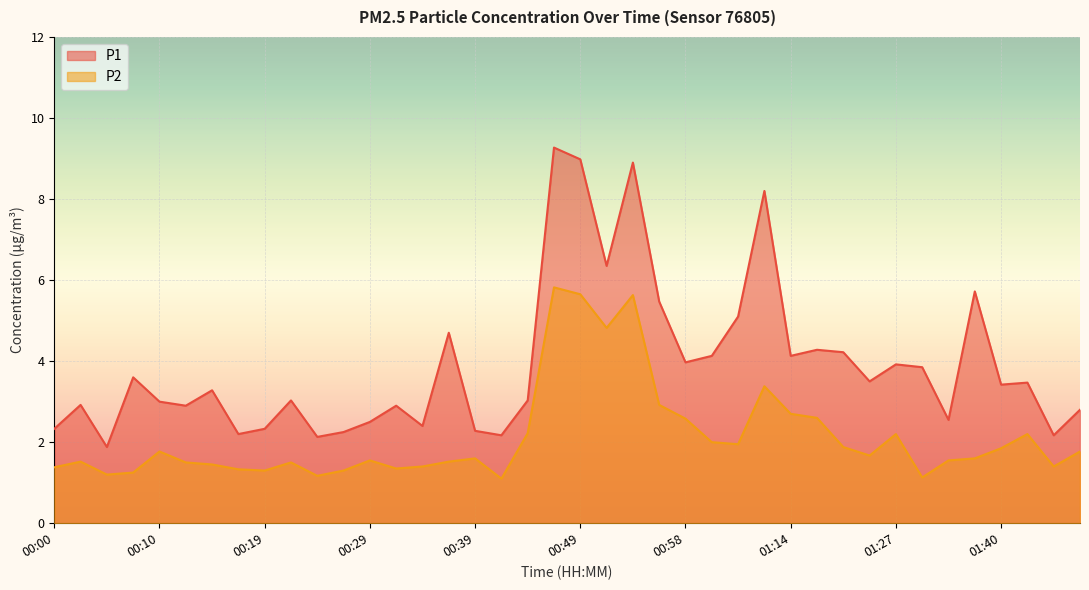

Reading left to right, extract all data points from this chart.

P1: 00:00=2.3	00:02=2.9	00:05=1.9	00:07=3.6	00:10=3.0	00:12=2.9	00:14=3.3	00:17=2.2	00:19=2.3	00:22=3.0	00:24=2.1	00:27=2.2	00:29=2.5	00:31=2.9	00:34=2.4	00:36=4.7	00:39=2.3	00:41=2.2	00:44=3.0	00:46=9.3	00:49=9.0	00:51=6.3	00:53=8.9	00:56=5.5	00:58=4.0	01:01=4.1	01:03=5.1	01:11=8.2	01:14=4.1	01:17=4.3	01:22=4.2	01:25=3.5	01:27=3.9	01:29=3.9	01:32=2.5	01:37=5.7	01:40=3.4	01:43=3.5	01:45=2.2	01:47=2.8
P2: 00:00=1.4	00:02=1.5	00:05=1.2	00:07=1.2	00:10=1.8	00:12=1.5	00:14=1.4	00:17=1.3	00:19=1.3	00:22=1.5	00:24=1.2	00:27=1.3	00:29=1.6	00:31=1.4	00:34=1.4	00:36=1.5	00:39=1.6	00:41=1.1	00:44=2.2	00:46=5.8	00:49=5.7	00:51=4.8	00:53=5.6	00:56=2.9	00:58=2.6	01:01=2.0	01:03=1.9	01:11=3.4	01:14=2.7	01:17=2.6	01:22=1.9	01:25=1.7	01:27=2.2	01:29=1.1	01:32=1.6	01:37=1.6	01:40=1.9	01:43=2.2	01:45=1.4	01:47=1.8